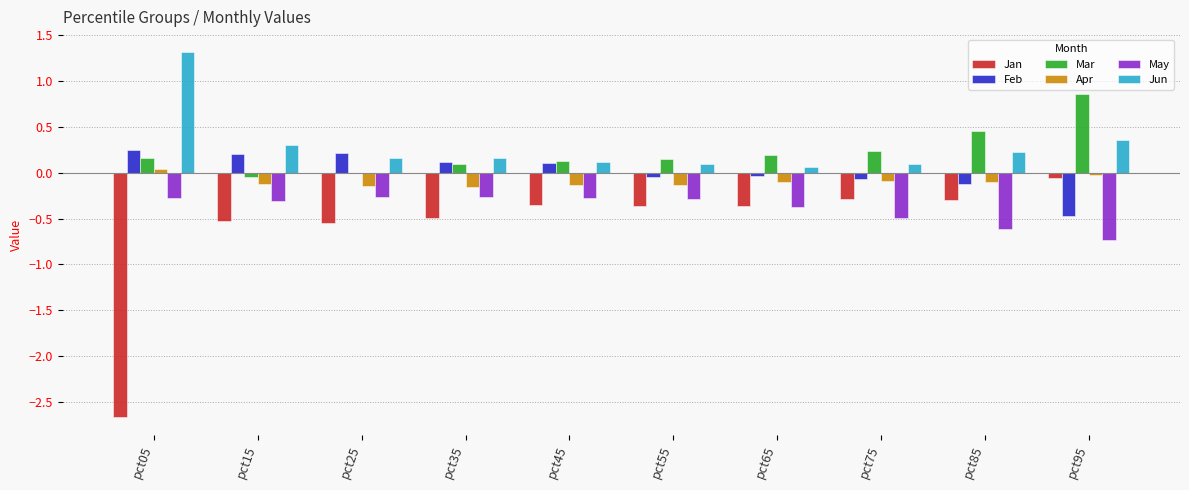

The value of Mar at pct05 is 0.2. True or false?

True